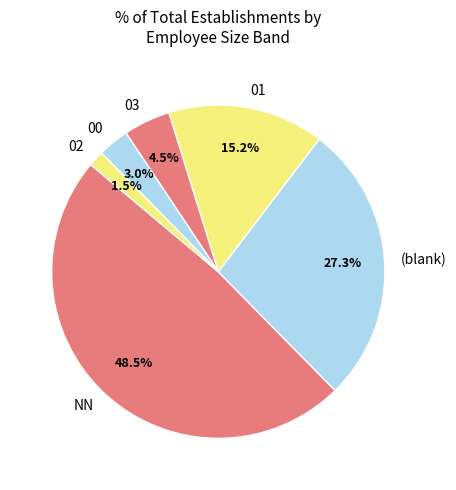

How many slices are in this pie chart?

6